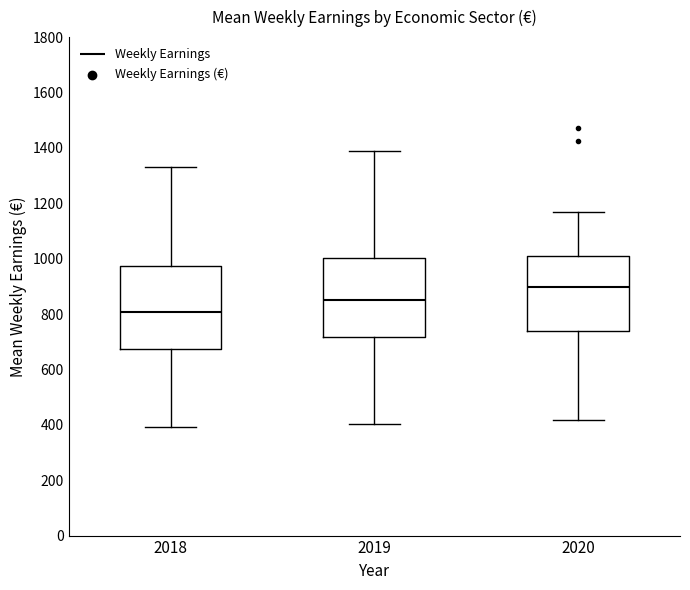

Where is the upper edge of the box at x = 2018 on the y-axis? The values are not printed on the chart, so give them approximately, as read against the axis.

980